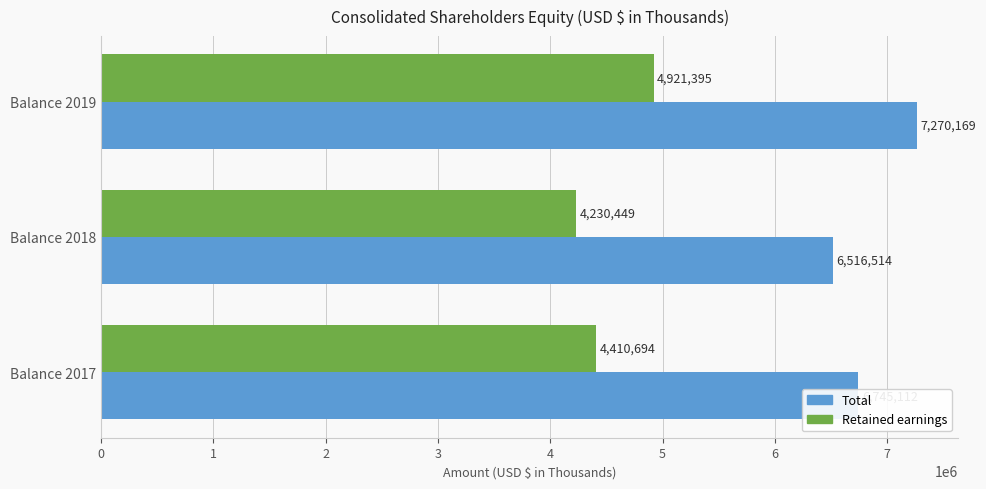

How many values in the Total series are below 6745112?

1